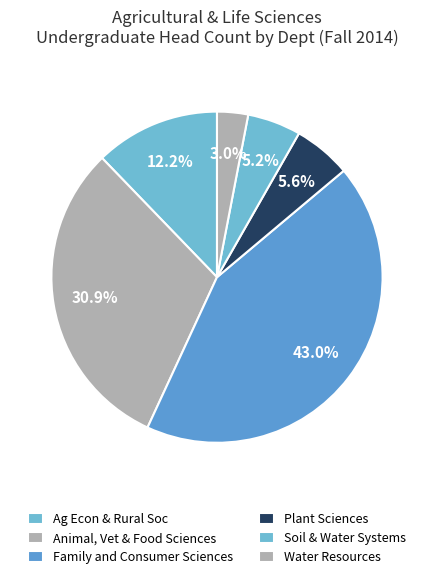

How many segments does this pie chart have?

6